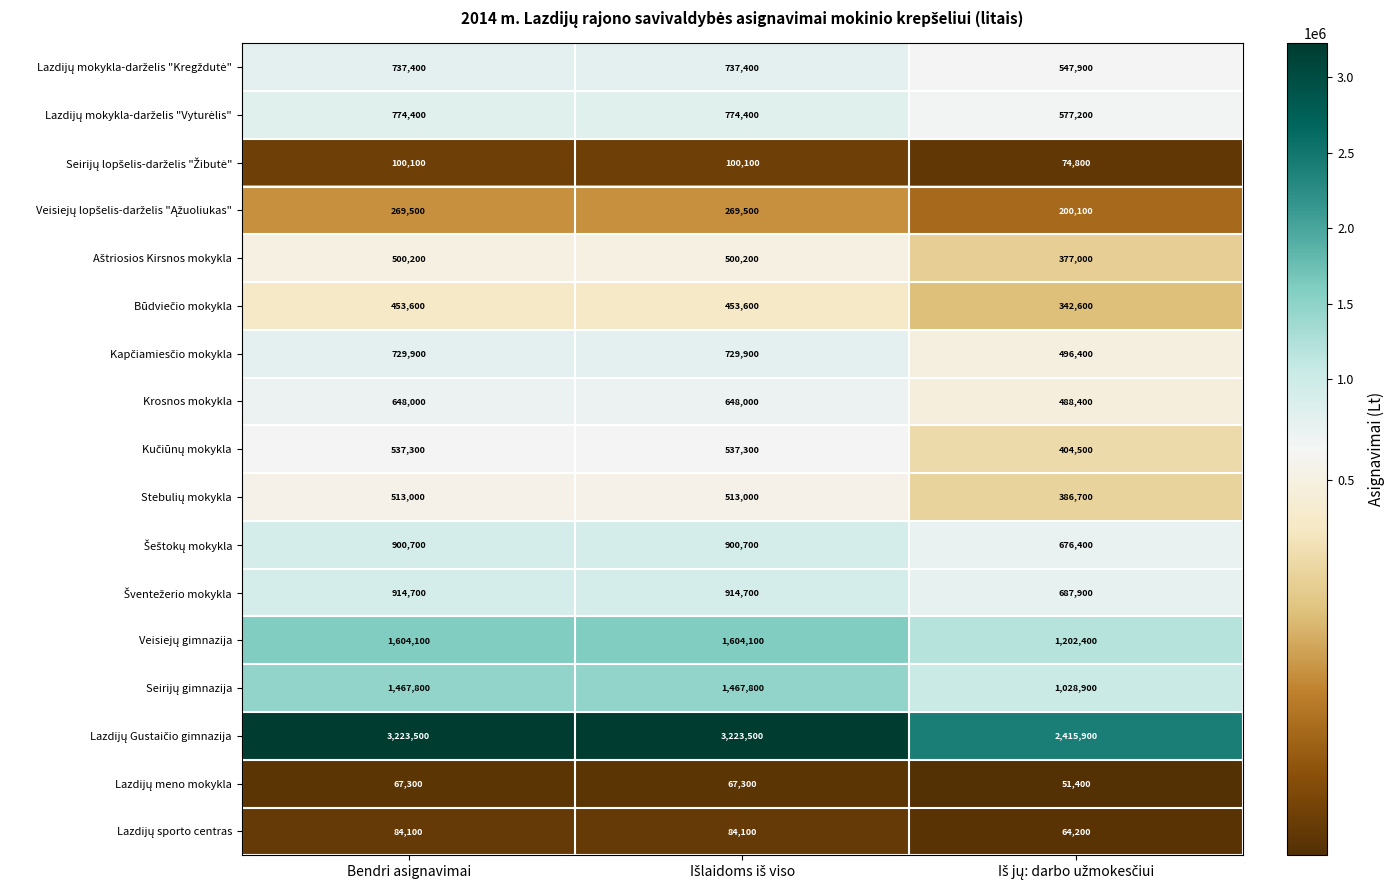

How many categories are shown in the chart?

3